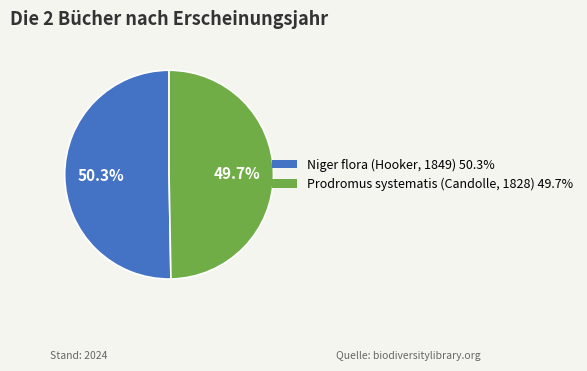

Which has a higher value, Niger flora (Hooker, 1849) or Prodromus systematis (Candolle, 1828)?

Niger flora (Hooker, 1849)